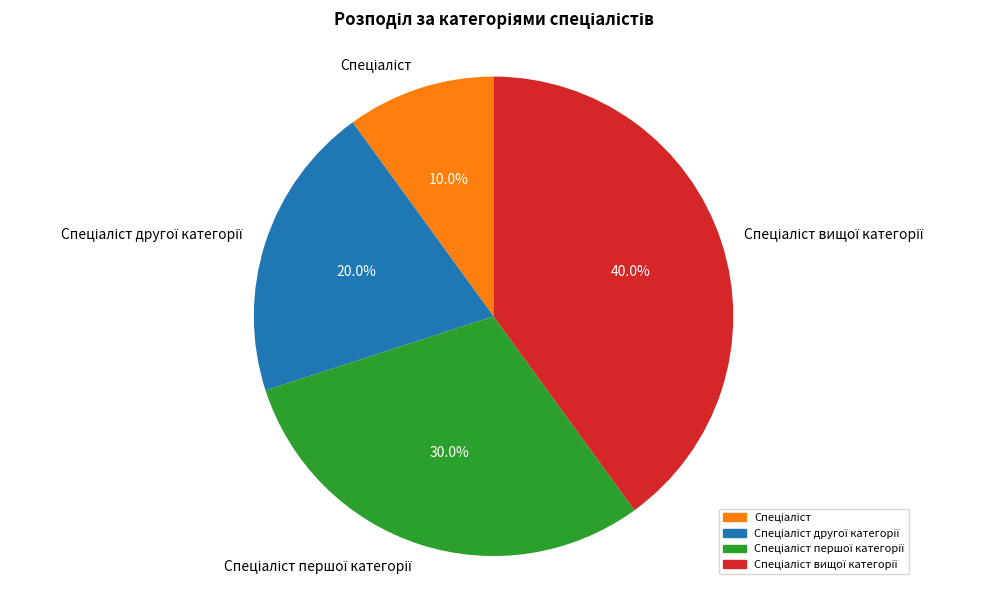

Is there any slice that represents more than half of the pie?

No